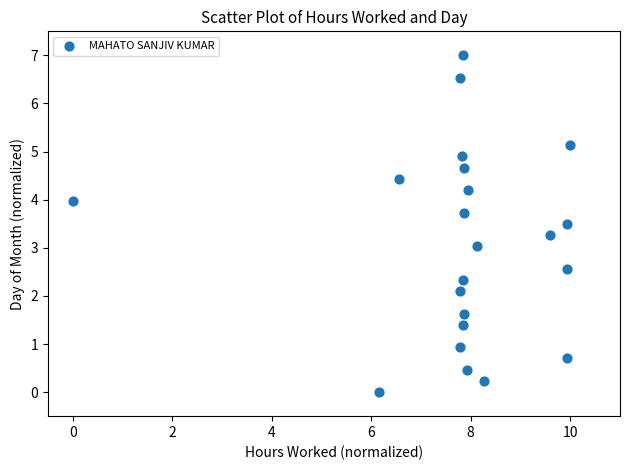

What is the range of Y values (max minus min)?

7.0